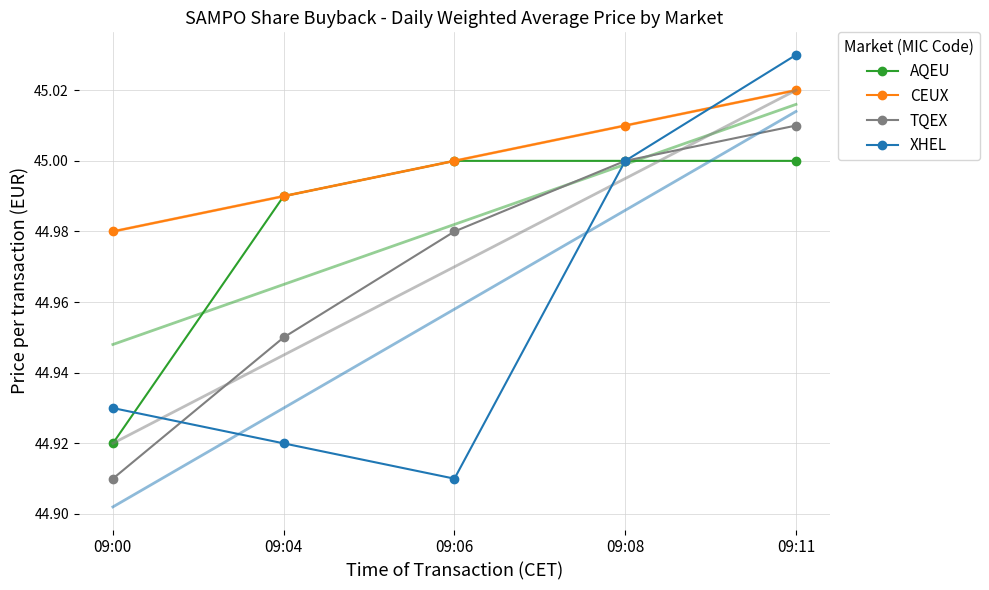

Which has a higher value, 09:11 or 09:06?

09:11